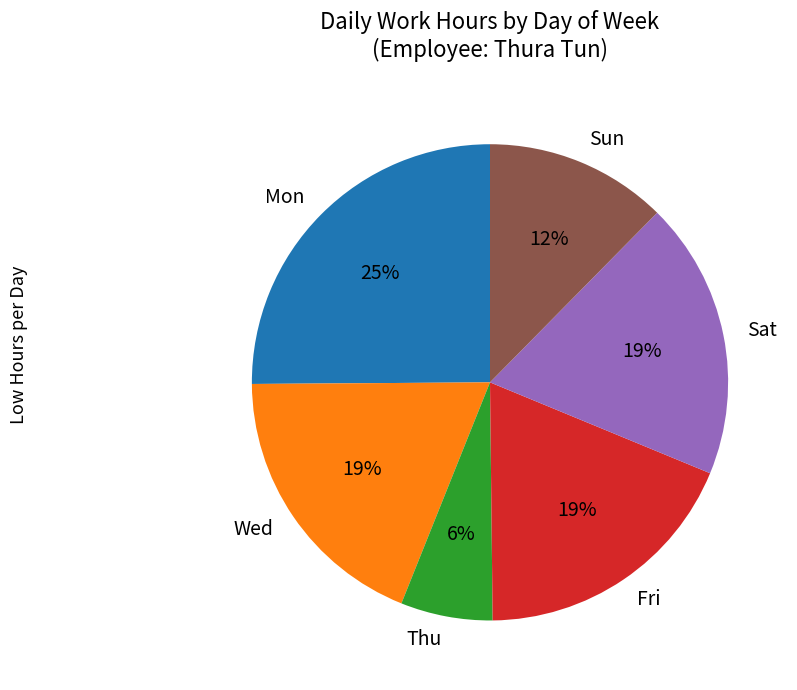

Between Wed and Sun, which is larger?

Wed